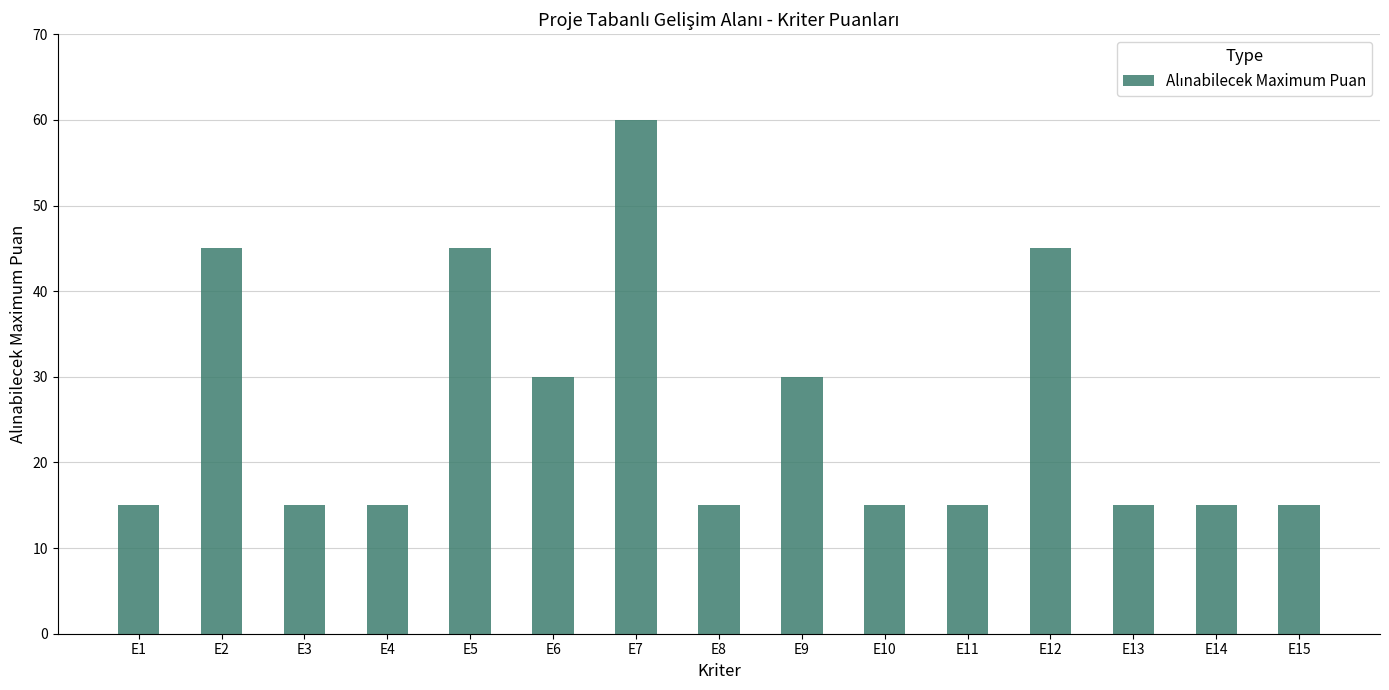

What is the maximum value shown in the chart?

60